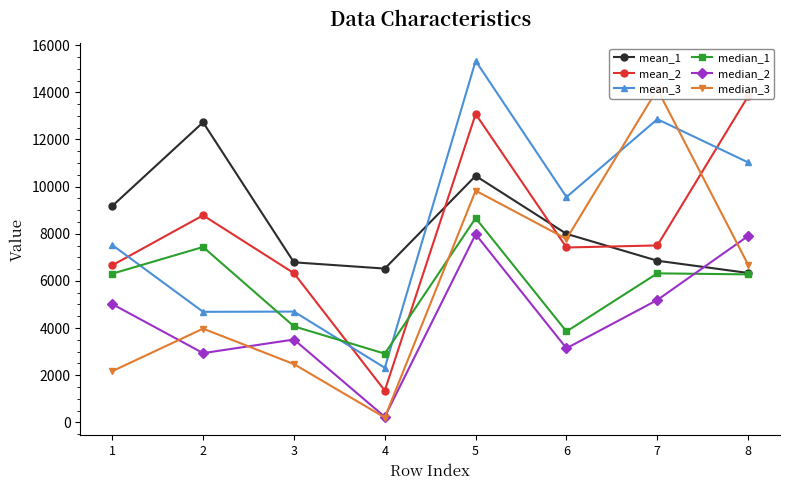

At how many categories does at least one series exceed 6050?

8